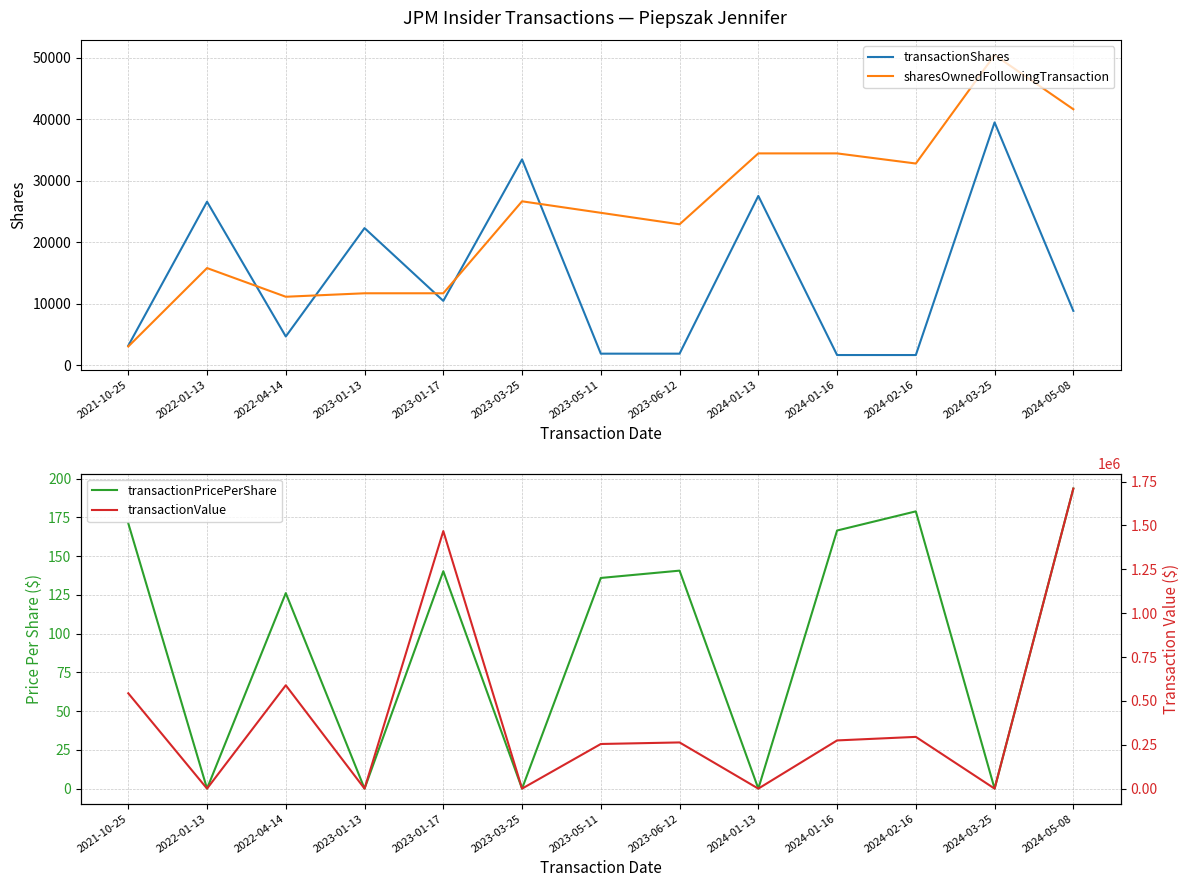

Where is transactionShares nearest to the value 20579?

2023-01-13